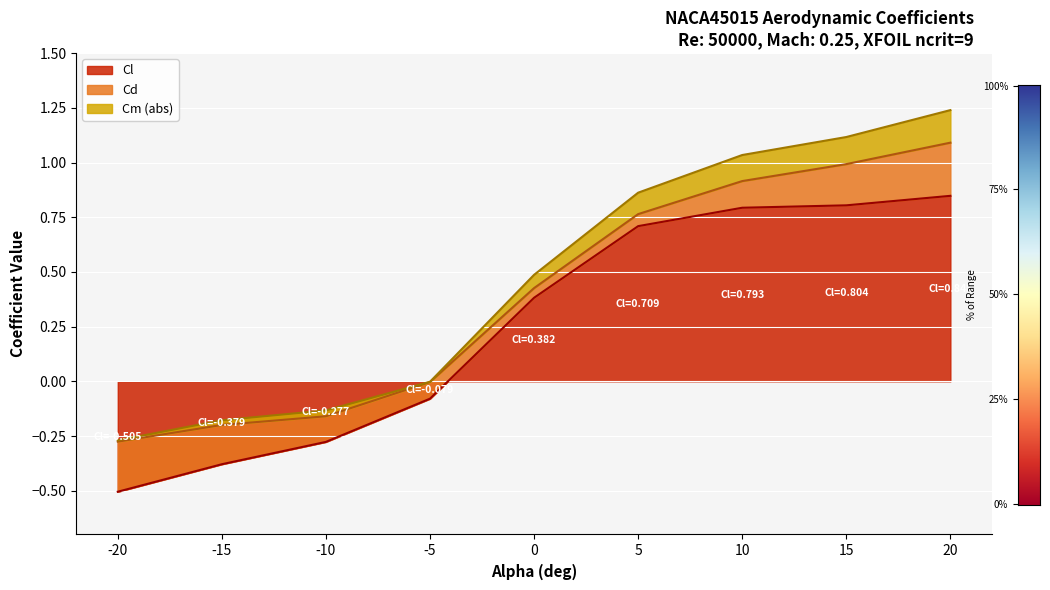

Which category has the lowest value in the Cl series?

-20